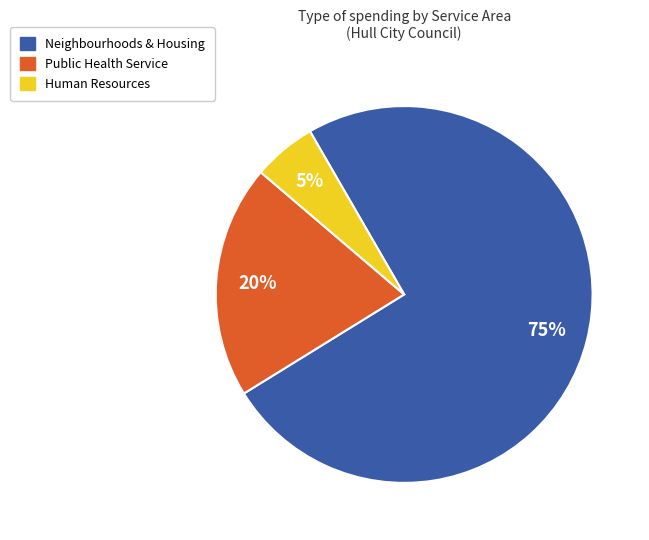

Is there any slice that represents more than half of the pie?

Yes